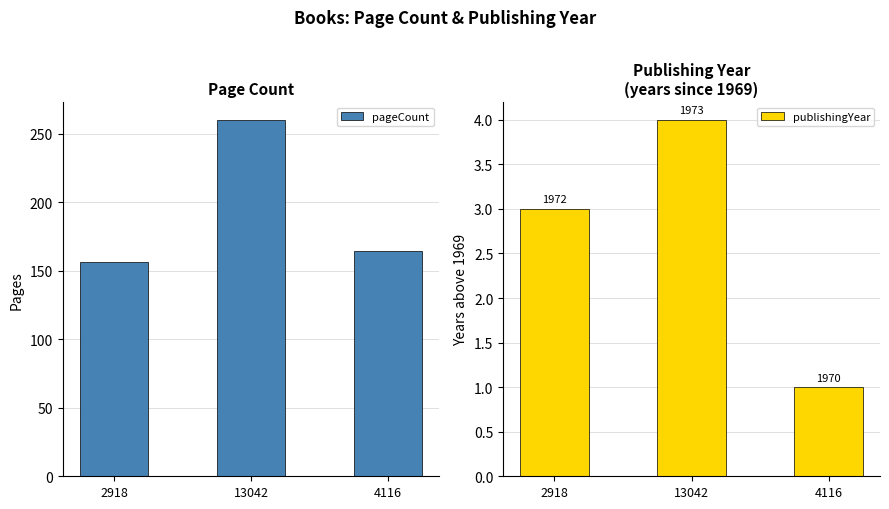

Count the number of data series in this chart.

2